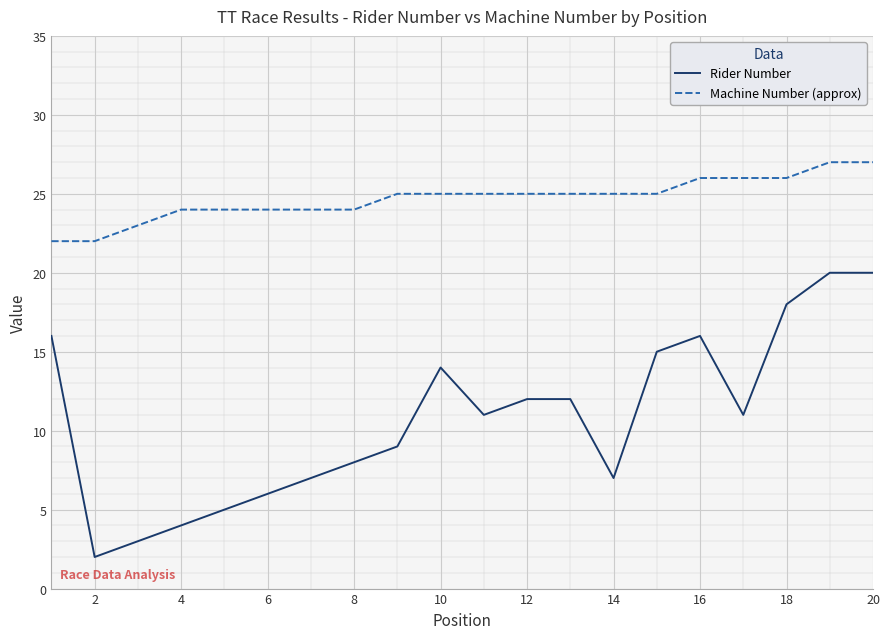

Which series has the widest spread of values?

Rider Number